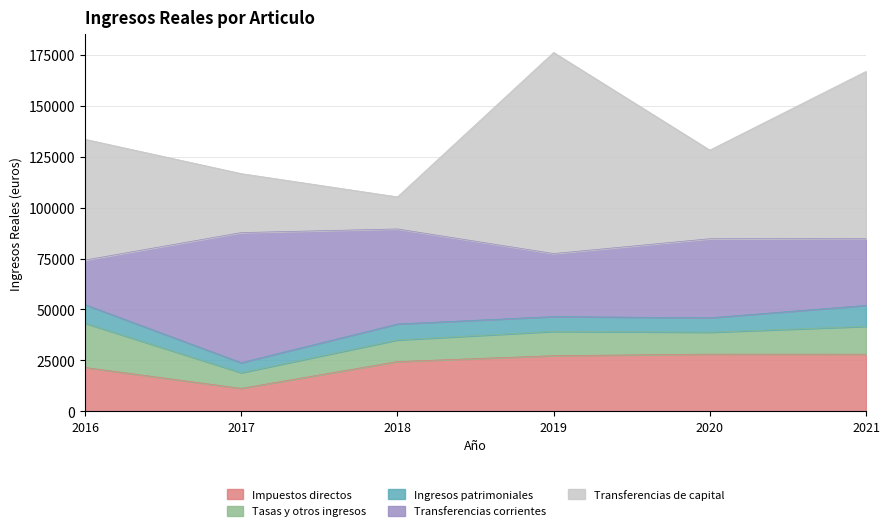

At which category is the sum across all series the highest?

2019